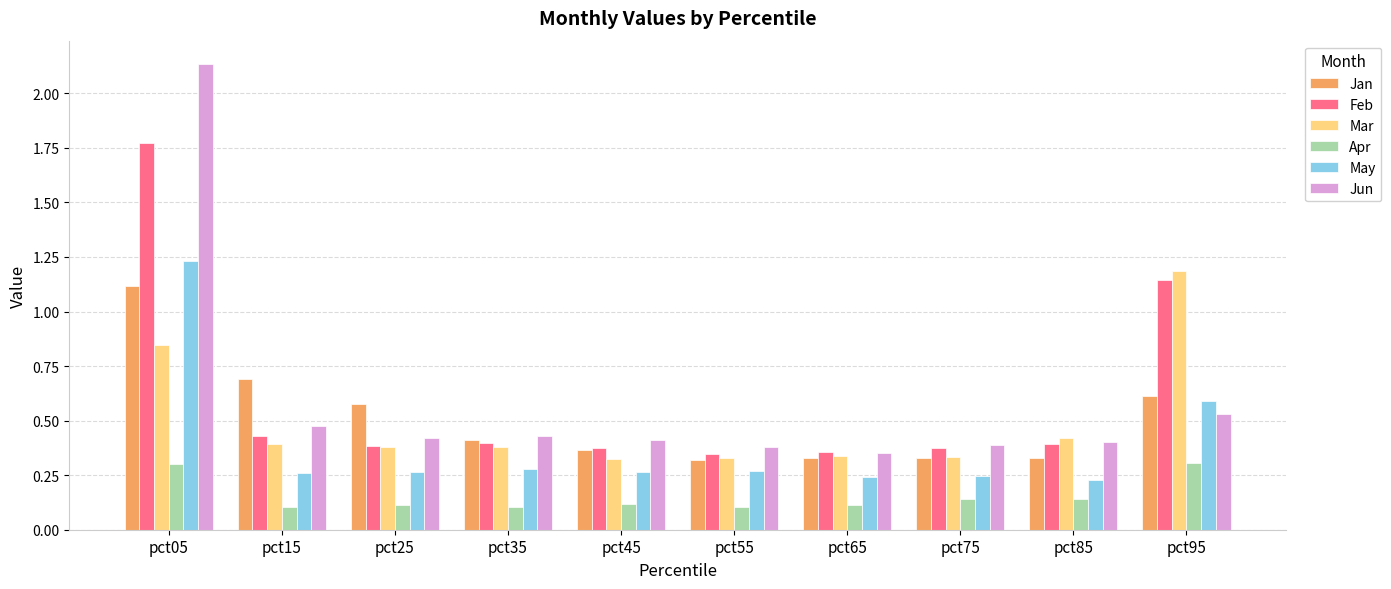

True or false: Mar has a value of 0.6 at pct85.

False